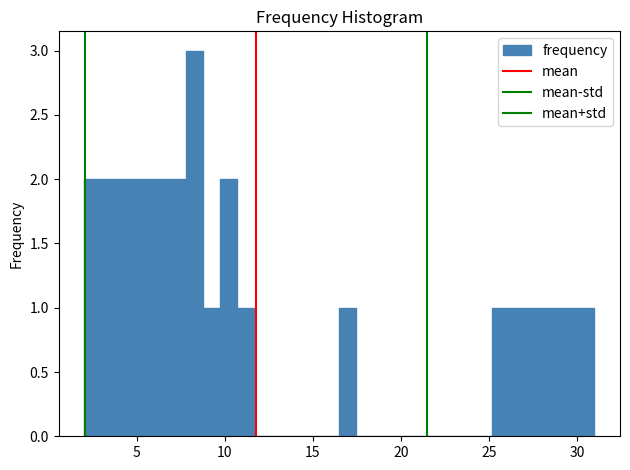

Read against the x-axis, roughly where is the centre of the tallest bar?

8.5